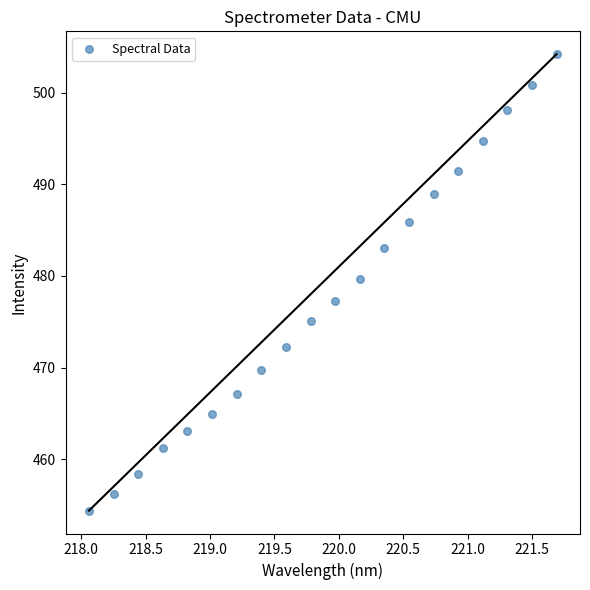

What is the range of Y values (max minus min)?

49.8